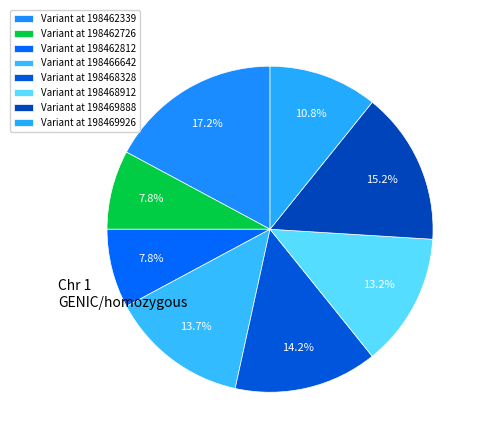

How many segments does this pie chart have?

8